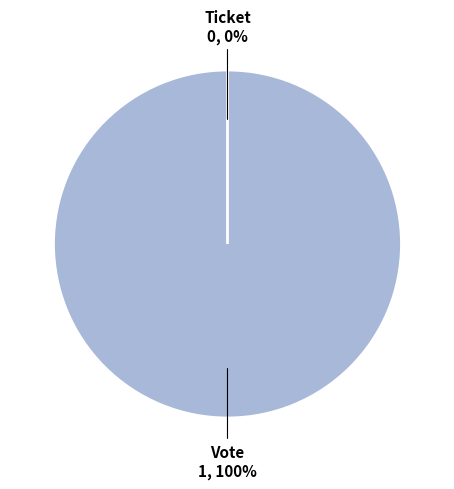

The Vote slice represents 99% of the pie. True or false?

False